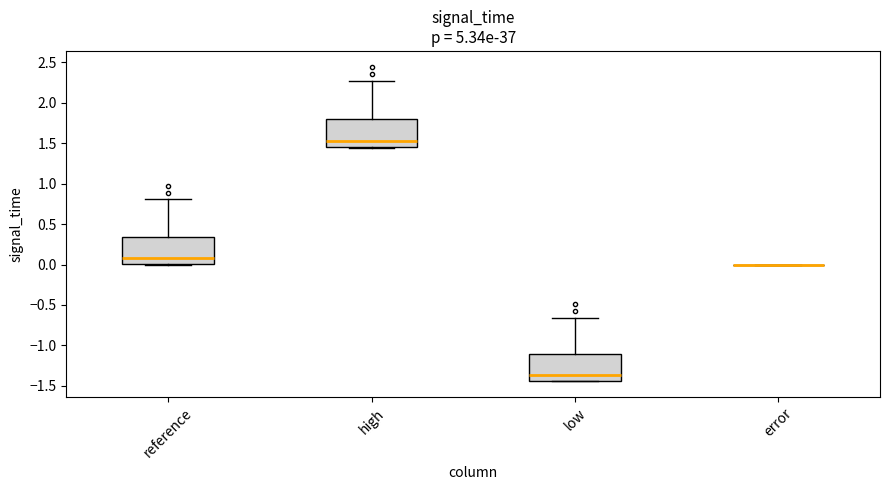

Reading left to right, read every box against the y-axis: the position of its median line, the range the box covers, and the ends of its whiskers. The values are not printed on the chart, so give them approximately, as read against the axis.

reference: median 0.10, box 0.00 to 0.35, whiskers 0.00 to 0.80
high: median 1.50, box 1.45 to 1.80, whiskers 1.45 to 2.25
low: median -1.35, box -1.45 to -1.10, whiskers -1.45 to -0.65
error: box collapsed to a line at 0.00, whiskers 0.00 to 0.00